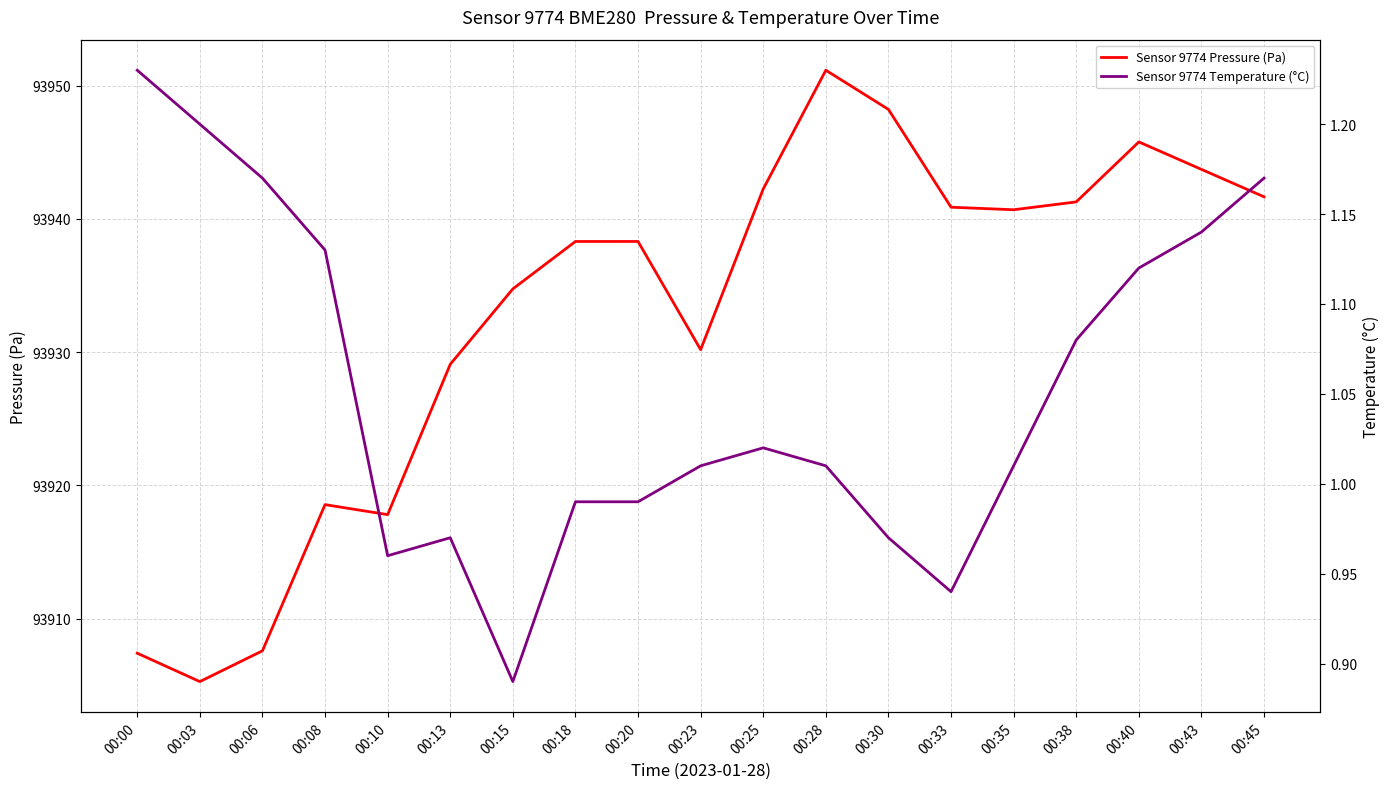

What is the difference between the maximum and second lowest values in the Sensor 9774 Pressure (Pa) series?

43.8